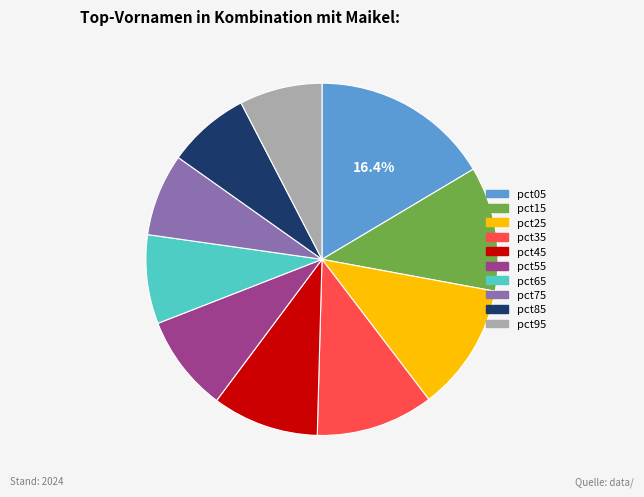

Is the sum of pct45 and pct65 greater than half?

No